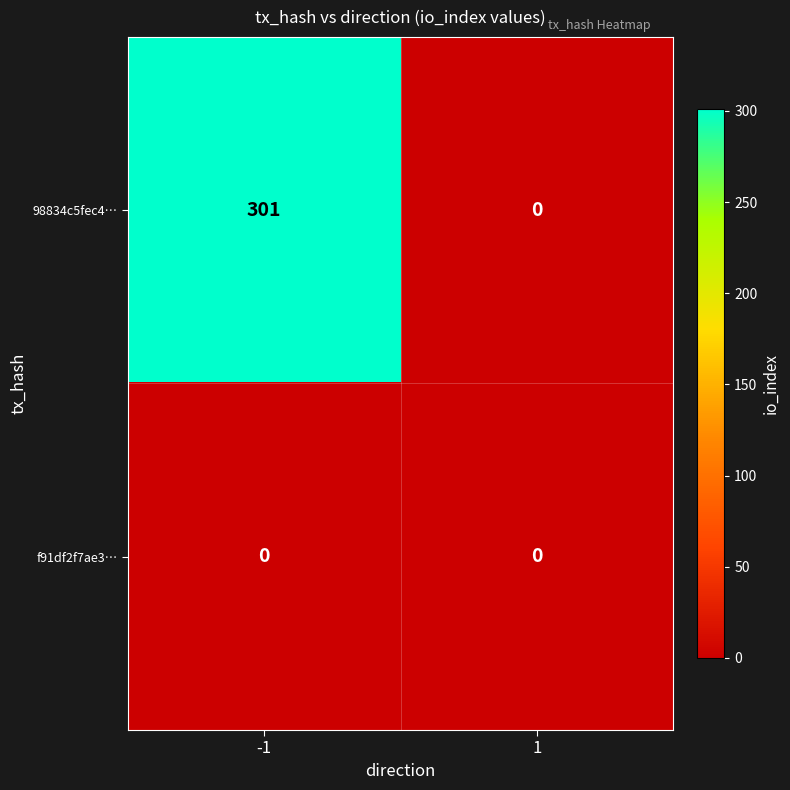

True or false: 98834c5fec4… has a value of 0 at 1.

True